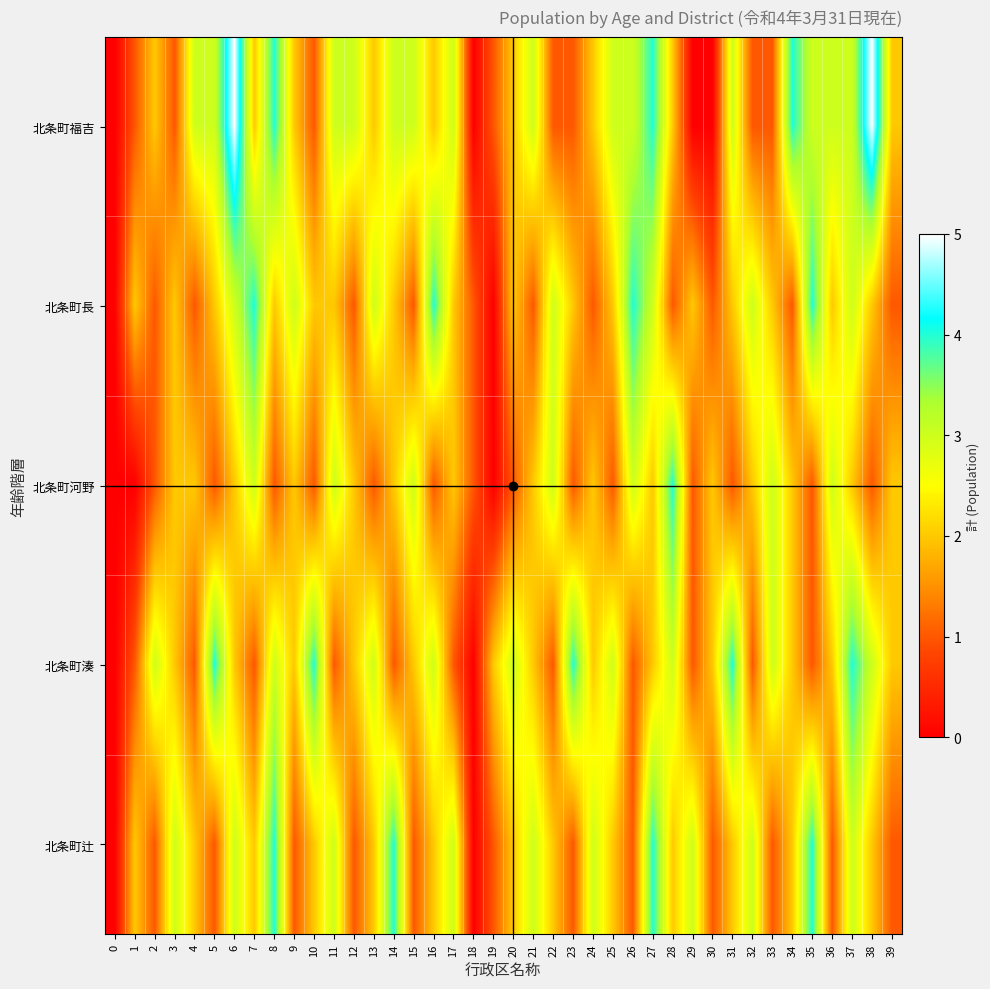

At which category is the sum across all series the highest?

6